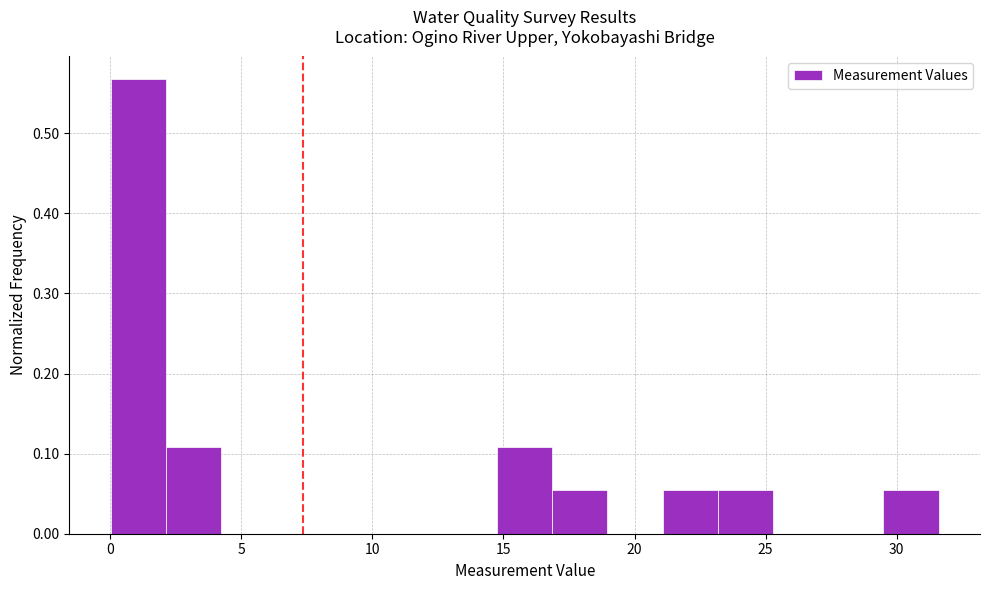

What is the height of the bar covering 2.0 to 4.0 on the x-axis? Neither the bar edges nor the heights are printed on the chart, so give them approximately, as read against the axes.

0.11